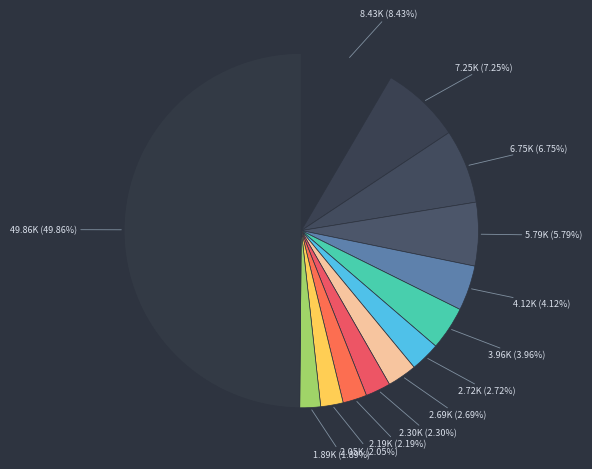

How many segments does this pie chart have?

13